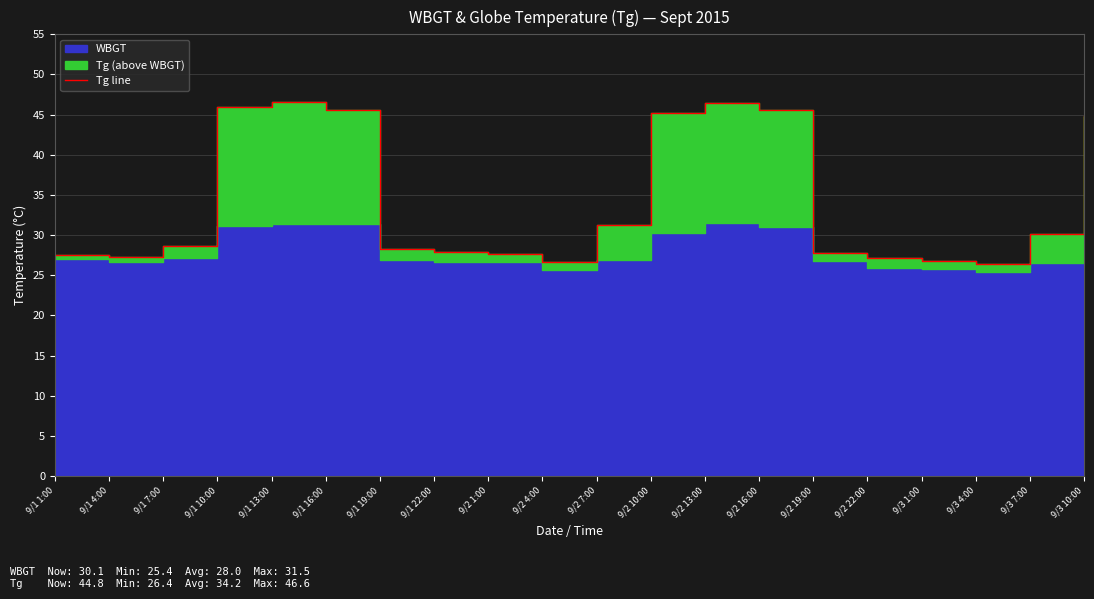

What value does the data have at 9/2 19:00?

27.8